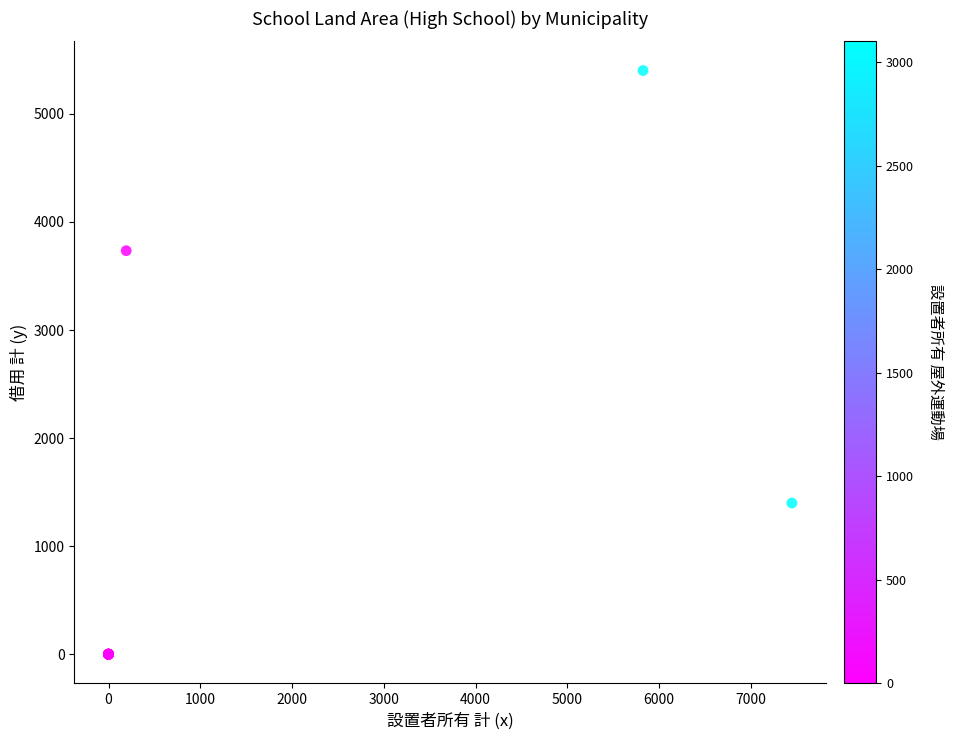

What Y value in the scatter plot is closest to 2700?

3734